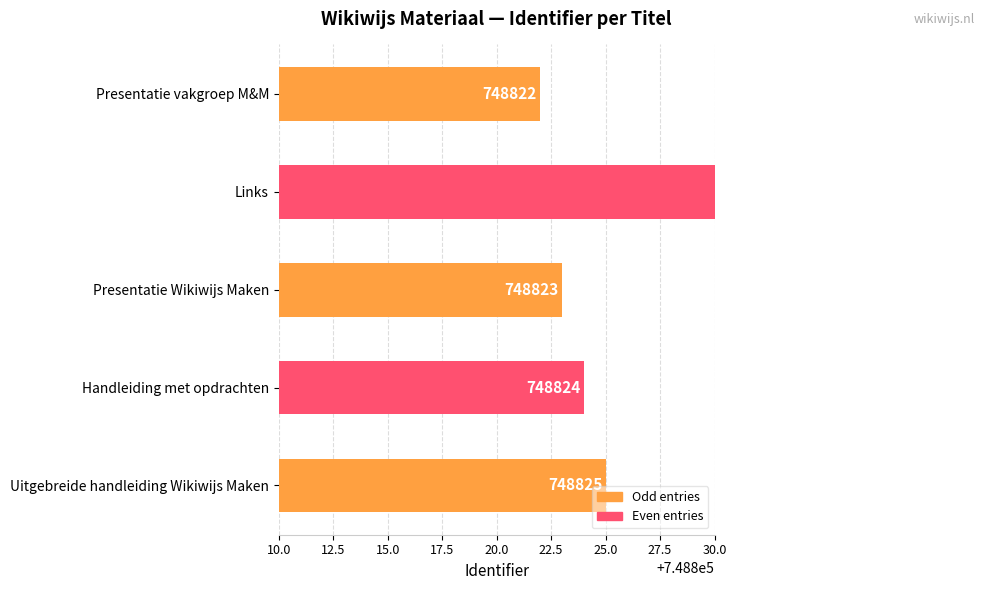

How many series are shown in this chart?

1